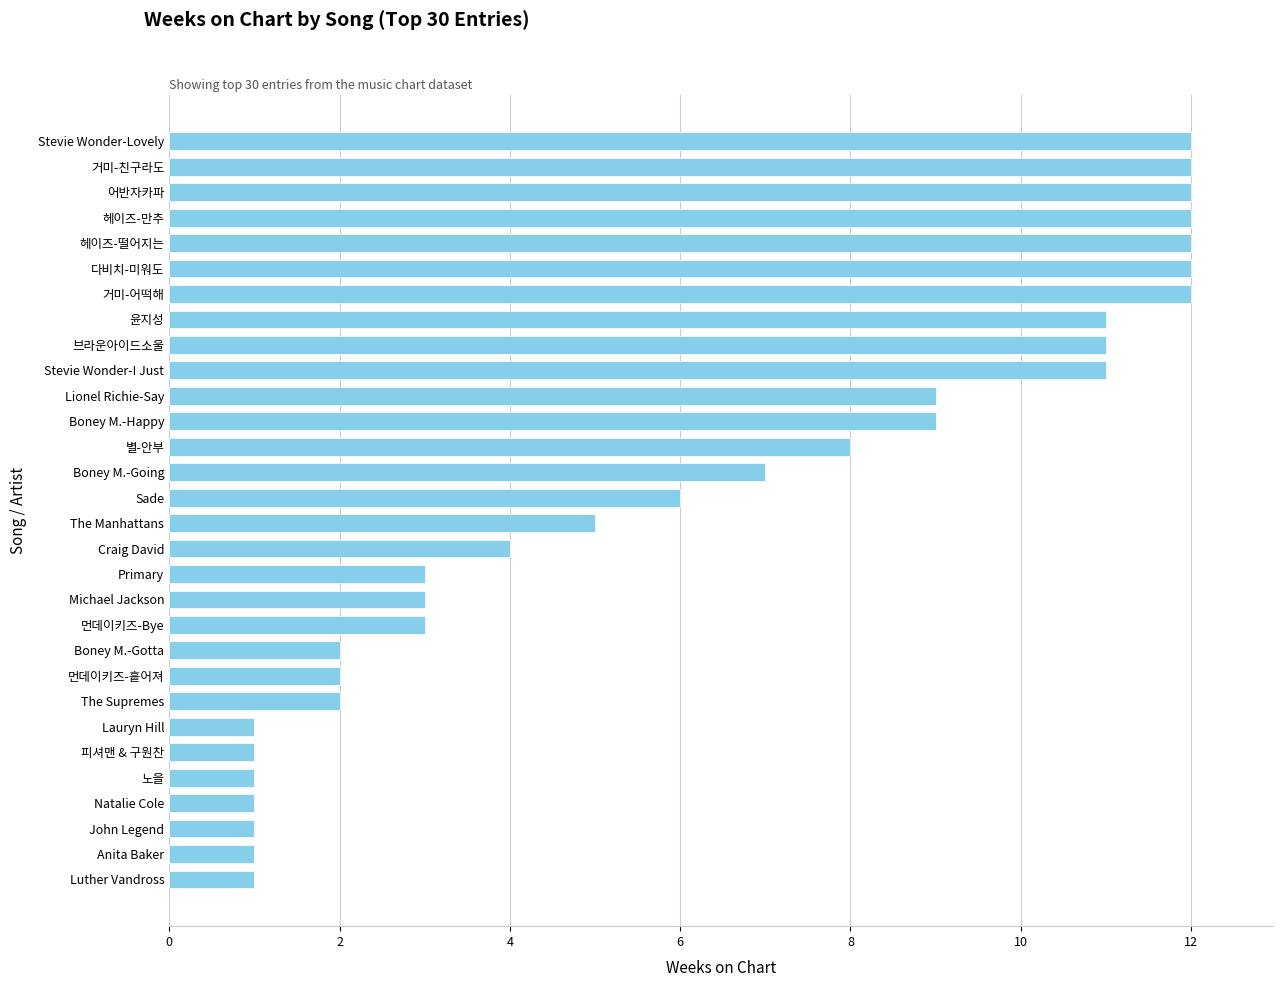

Which has a higher value, 윤지성 or 거미-친구라도?

거미-친구라도